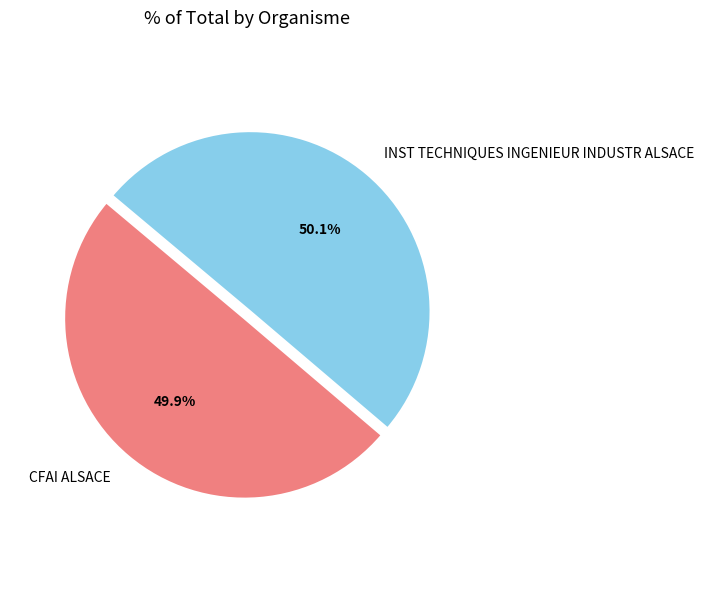

The CFAI ALSACE slice represents 64% of the pie. True or false?

False